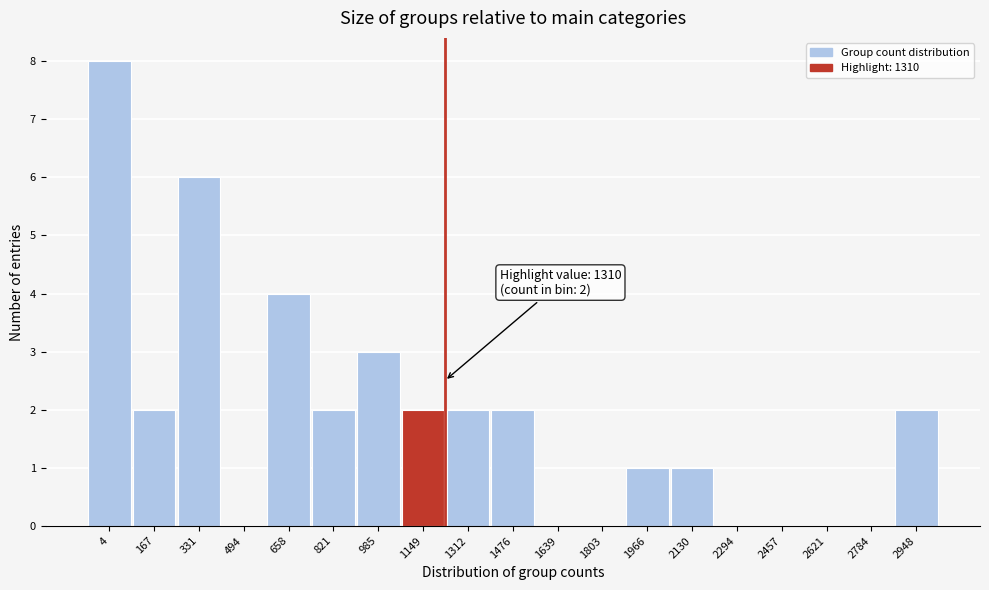

Reading right to left, what are all the values shown in this chart?

2948=2	2784=0	2621=0	2457=0	2294=0	2130=1	1966=1	1803=0	1639=0	1476=2	1312=2	1149=2	985=3	821=2	658=4	494=0	331=6	167=2	4=8